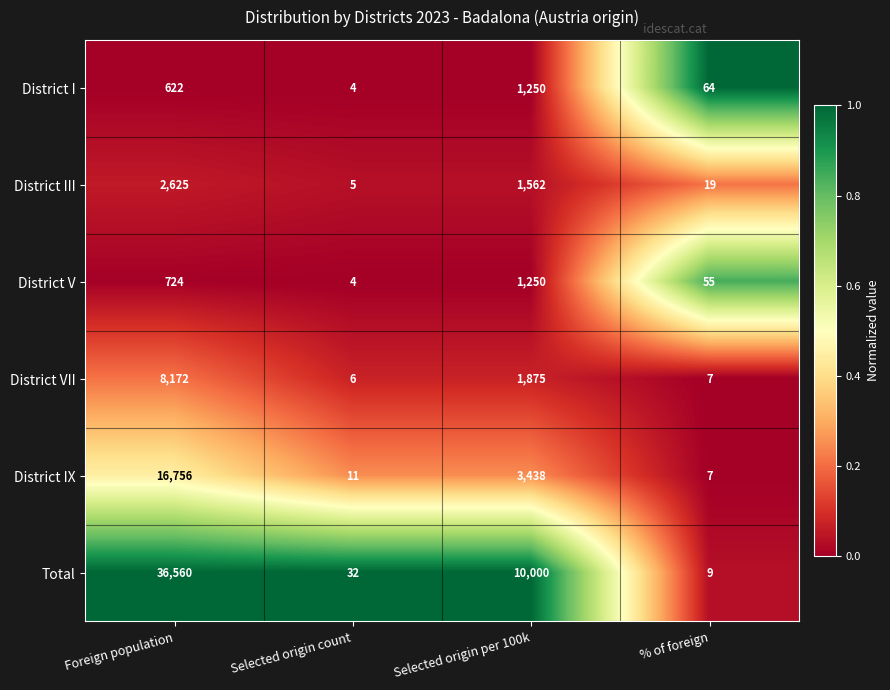

True or false: Total has a value of 49 at Selected origin count.

False